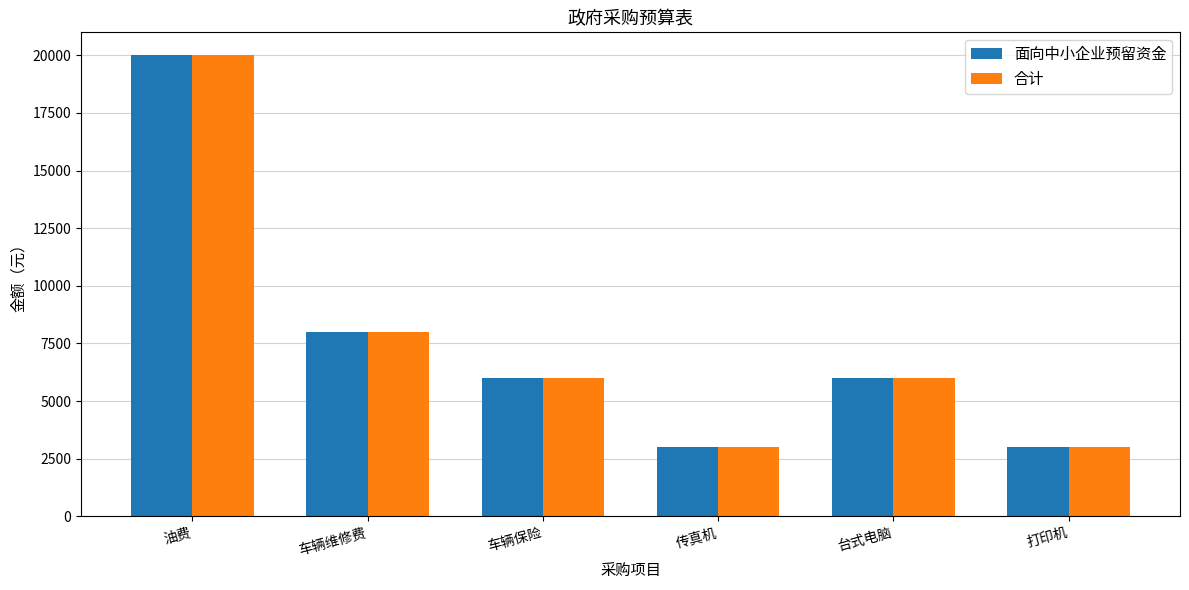

At which category is the sum across all series the highest?

油费